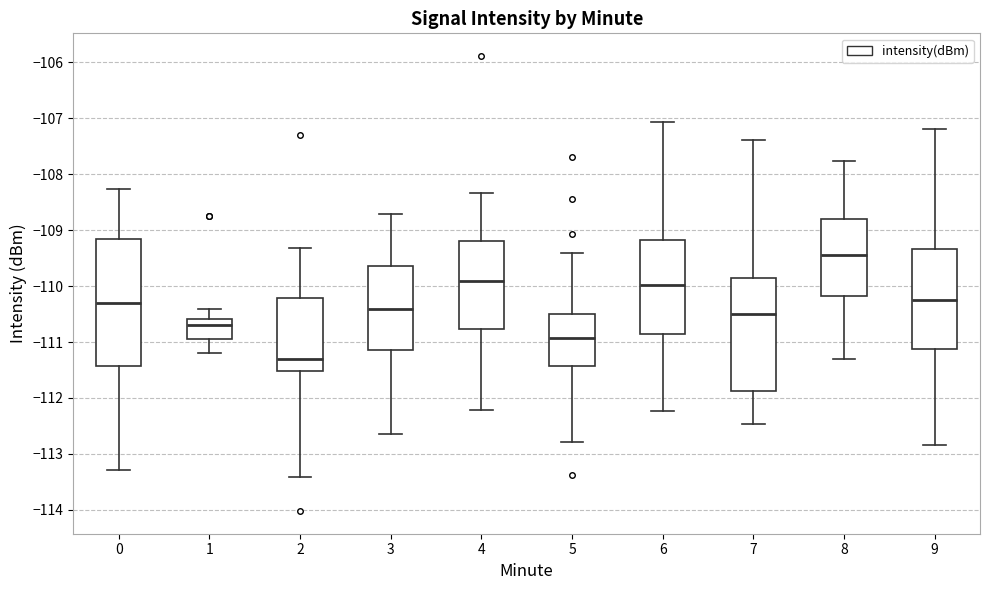

Which box is the tallest, from its lower edge to its upper edge?

0